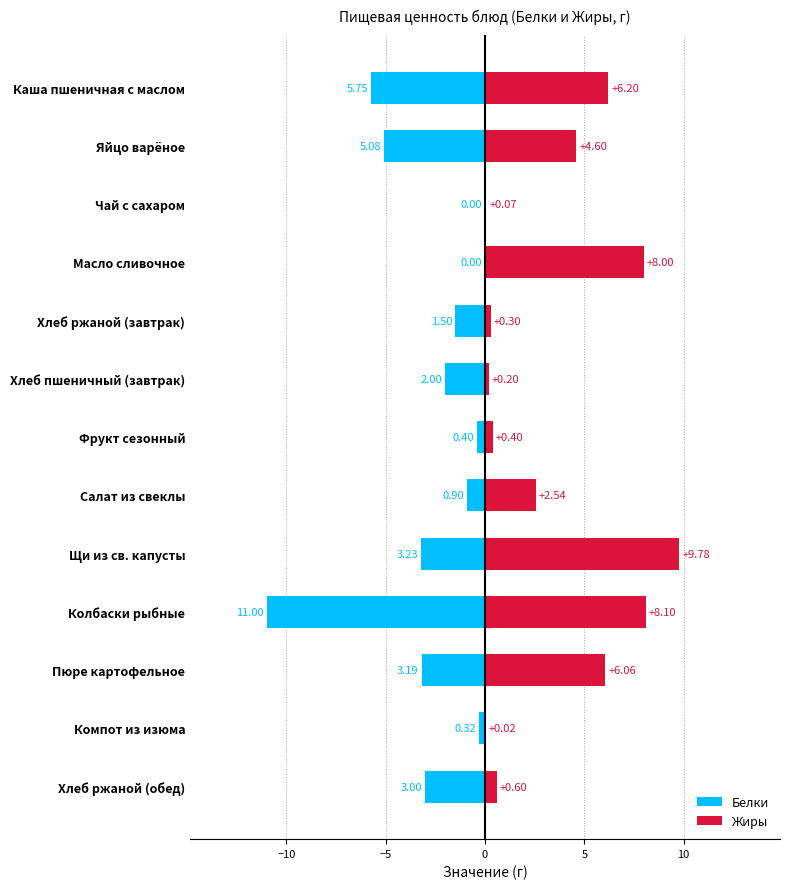

What is the difference between the Жиры values at Щи из св. капусты and Колбаски рыбные?

1.7